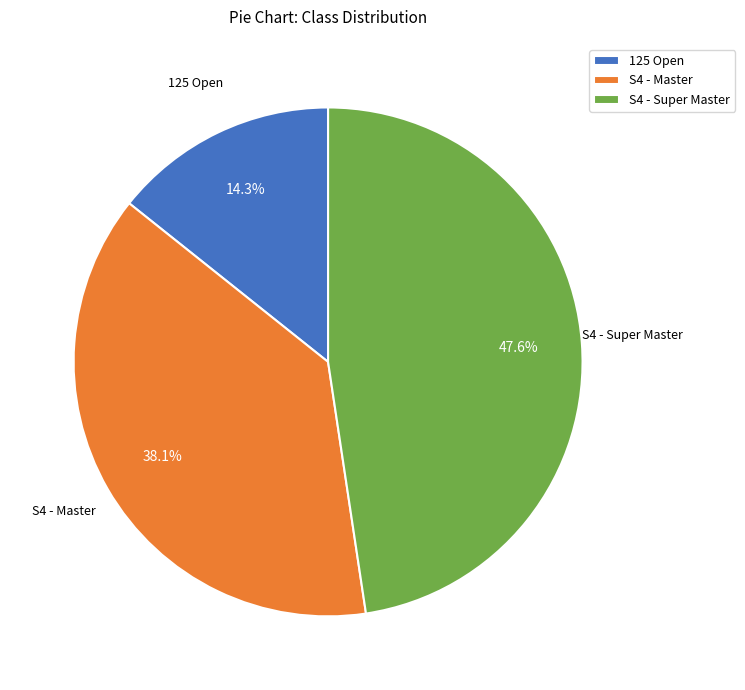

To the nearest percent, what portion does 125 Open represent?

14%